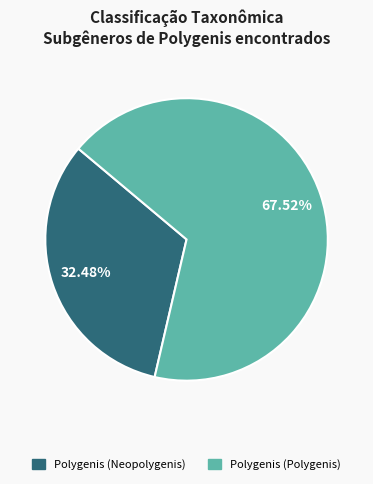

How many segments does this pie chart have?

2